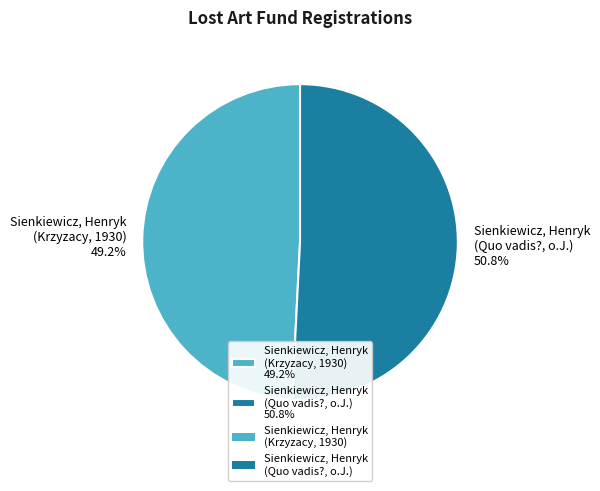

How many segments does this pie chart have?

2